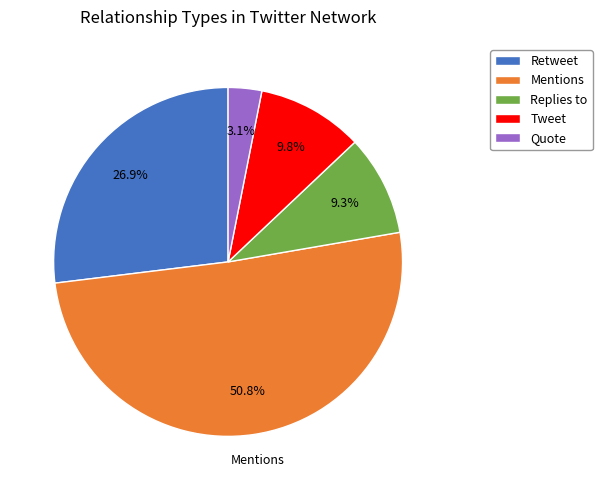

Rank the categories by value from lowest to highest.

Quote, Replies to, Tweet, Retweet, Mentions